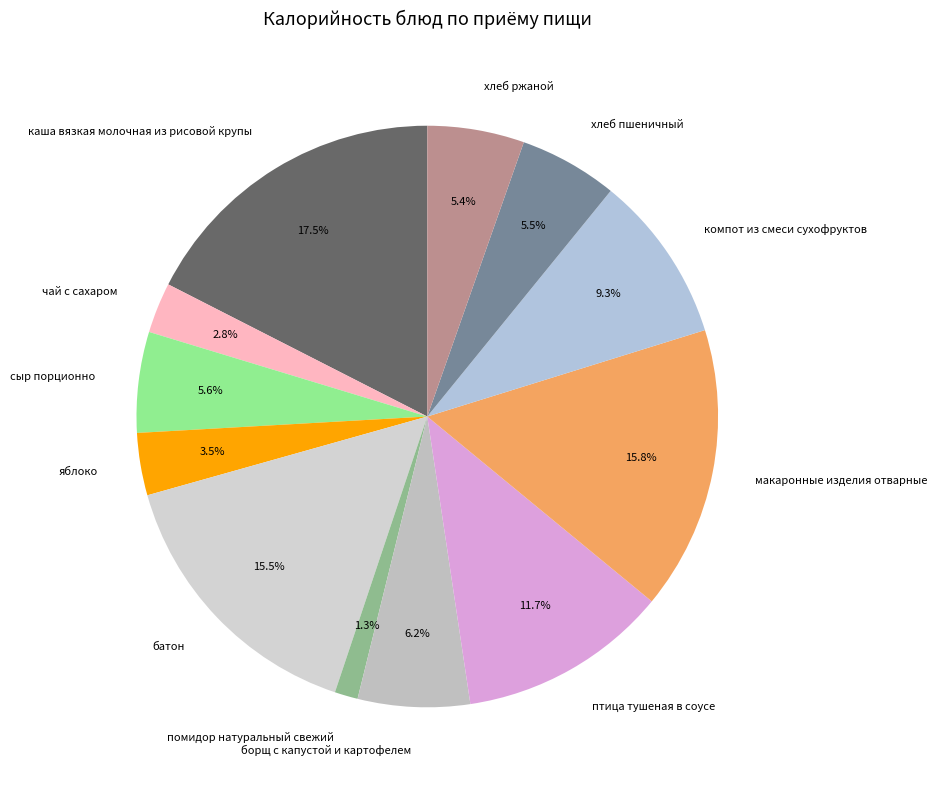

Is it true that хлеб ржаной is 5% of the pie?

True